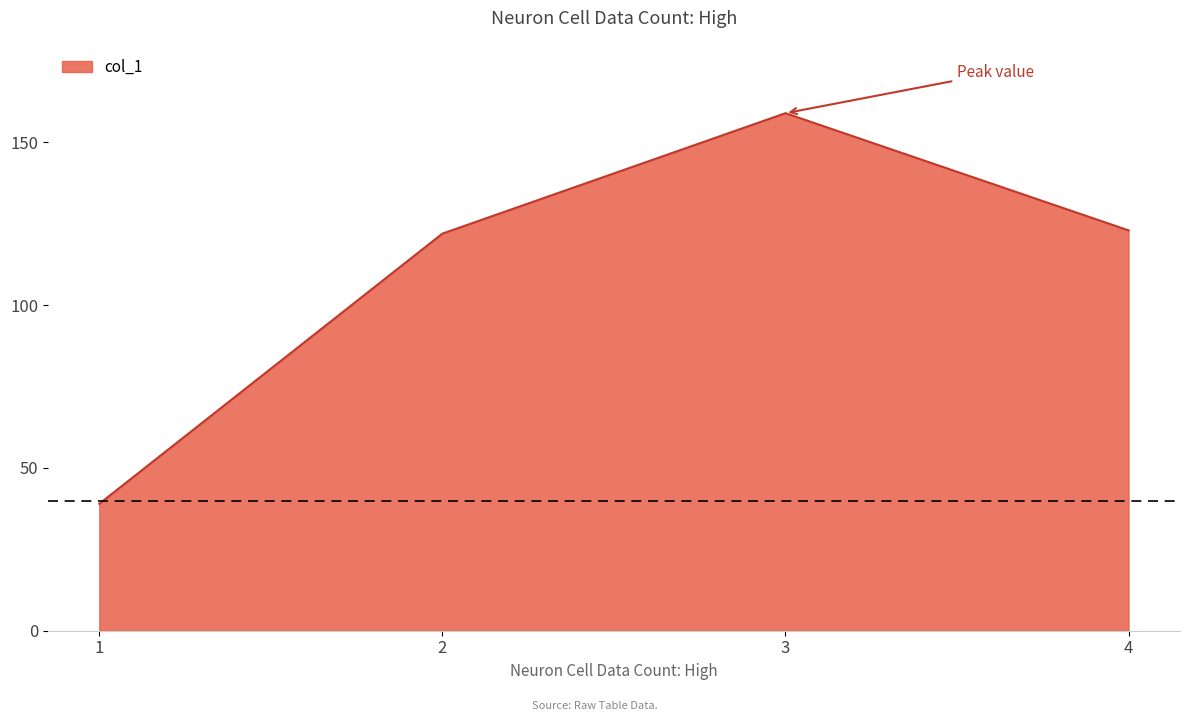

How many lines are shown in the chart?

1